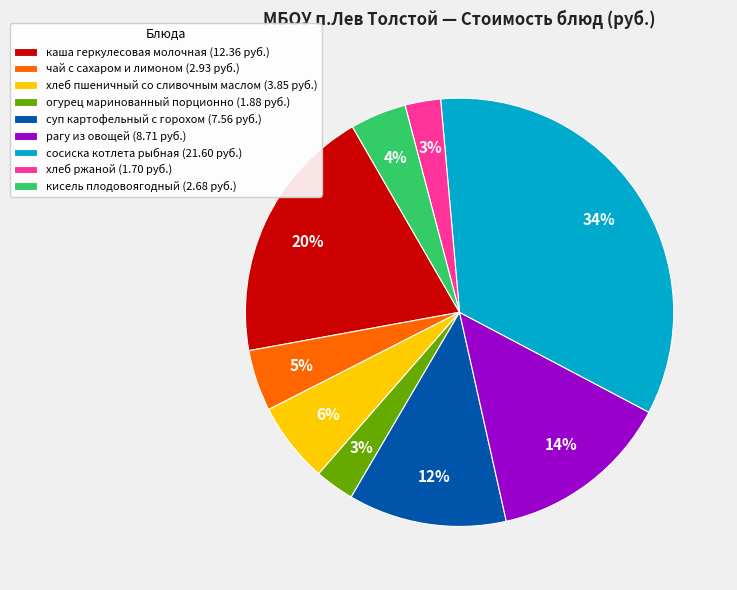

Is there any slice that represents more than half of the pie?

No